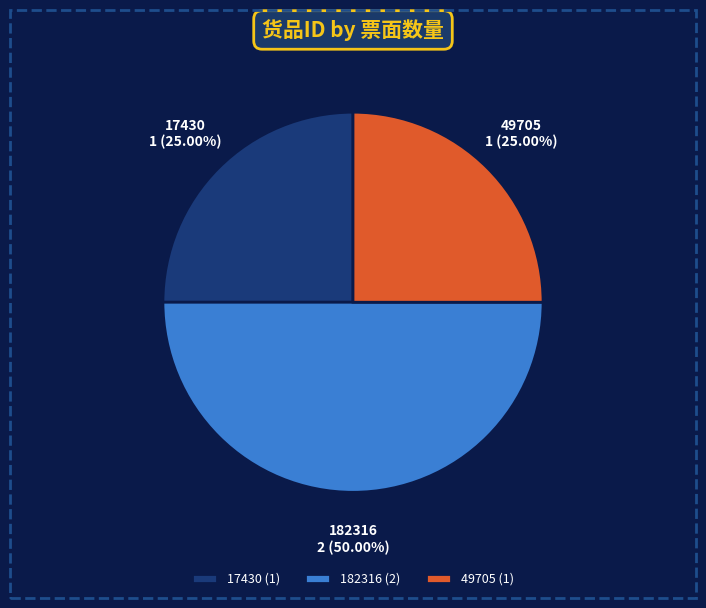

Between 182316 and 49705, which is larger?

182316